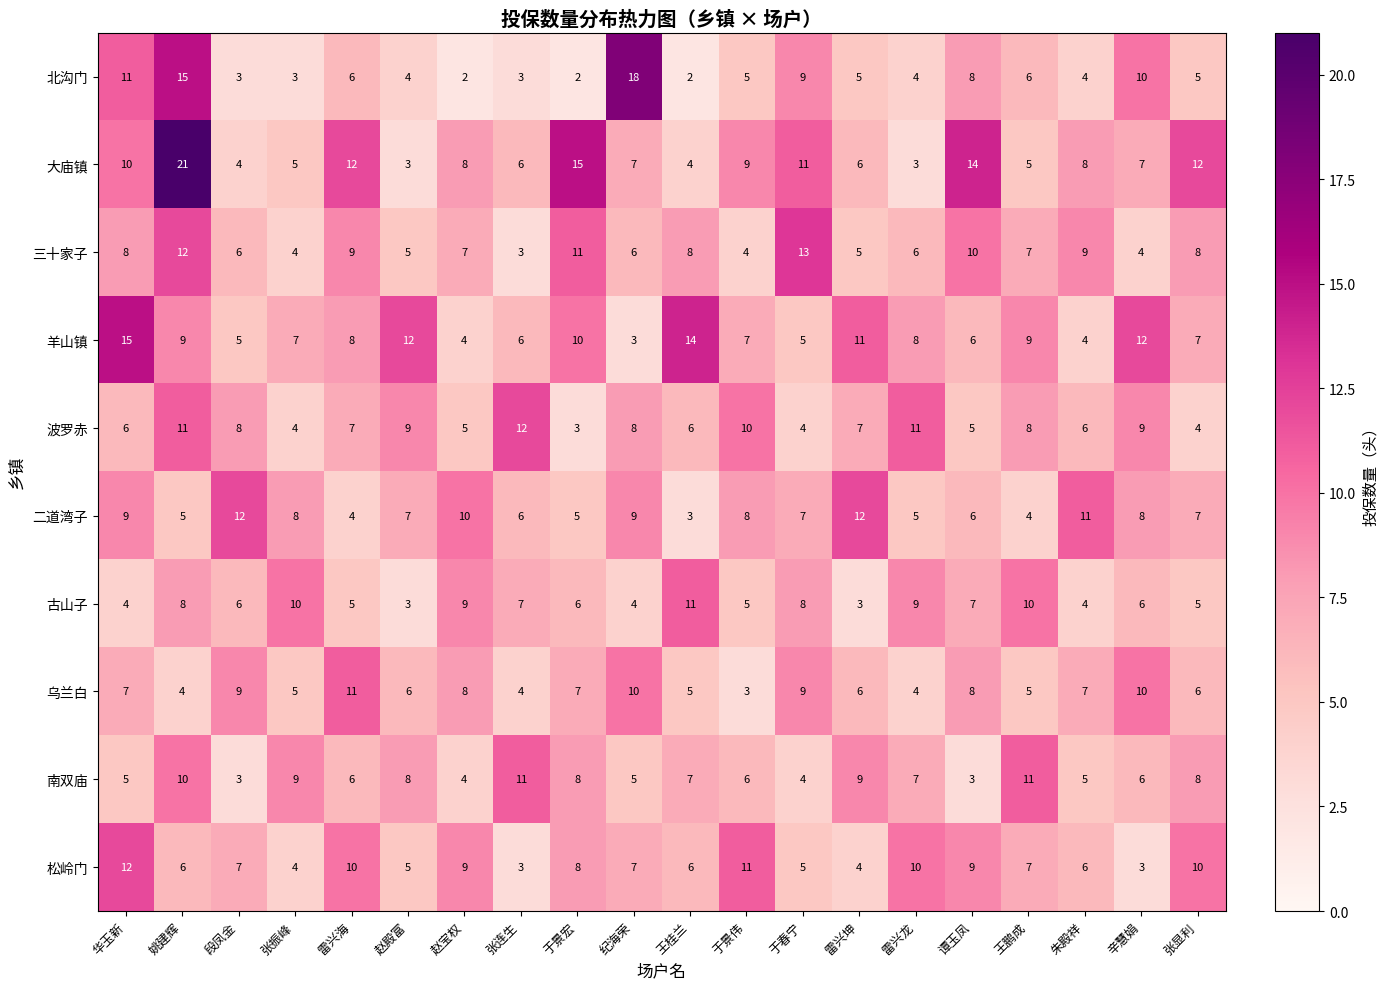

How many distinct data groups are displayed?

10